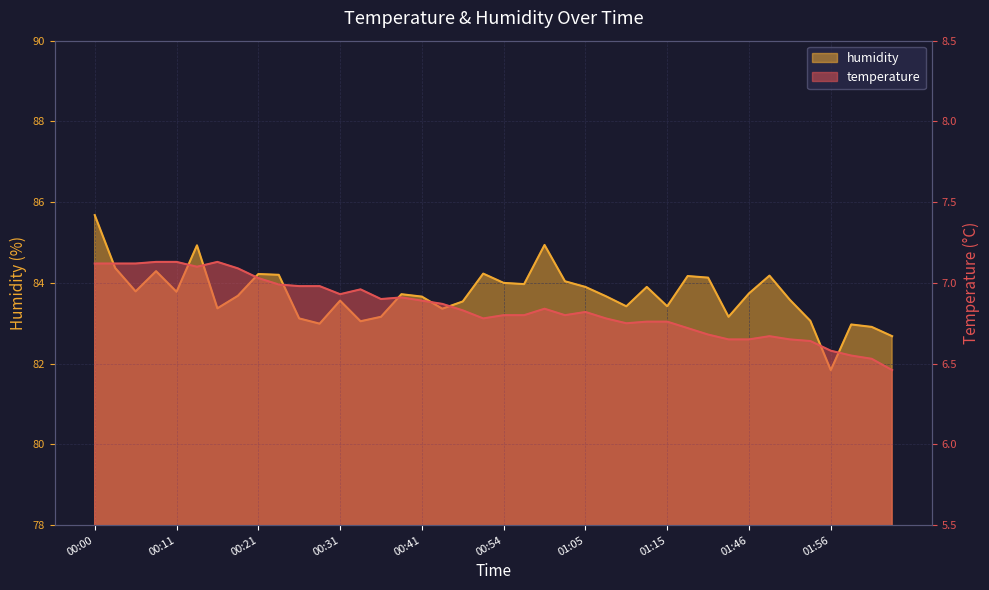

Where is the first local minimum for humidity?

00:05